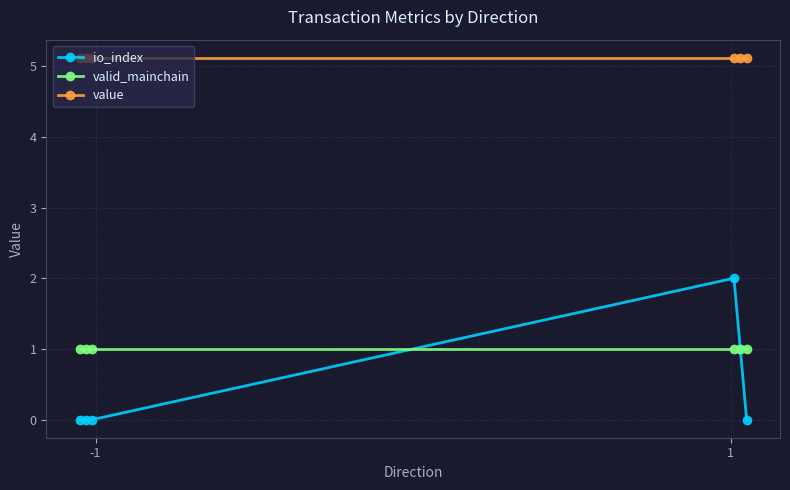

What are all the series names shown in the legend?

io_index, valid_mainchain, value